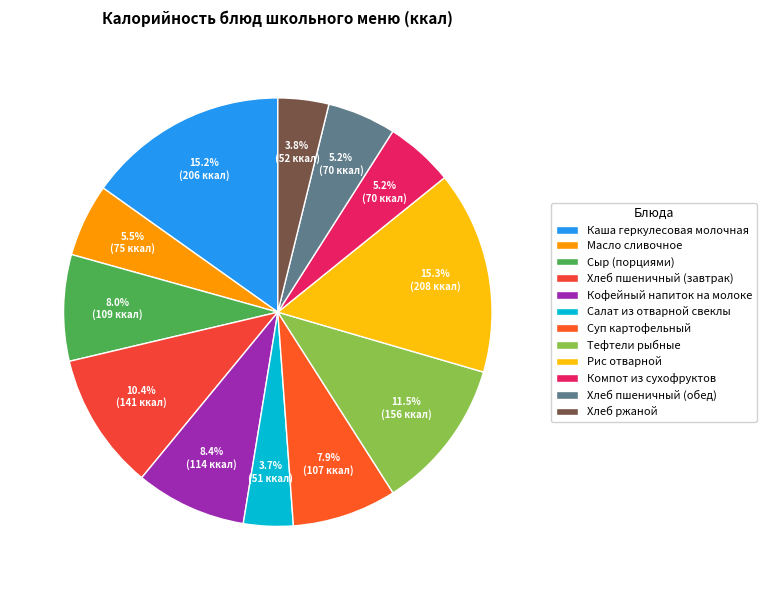

How many slices are in this pie chart?

12